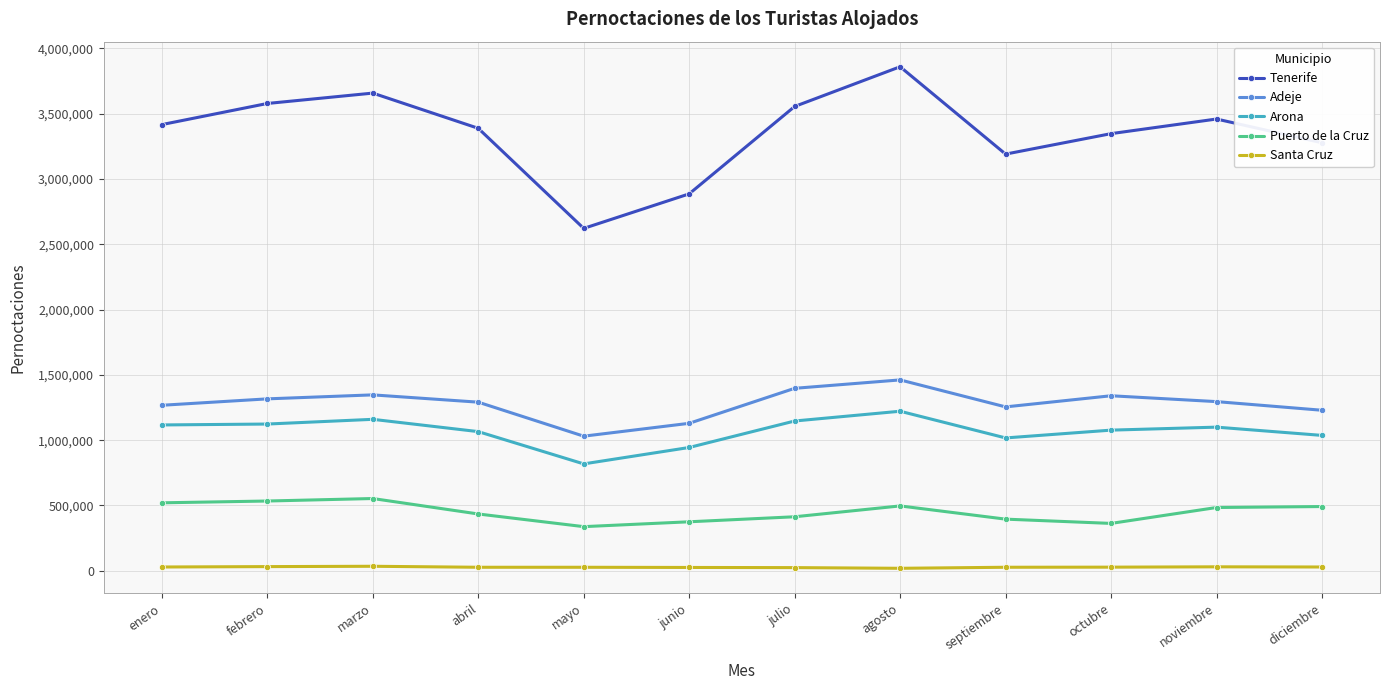

Which series has the largest total across all categories?

Tenerife